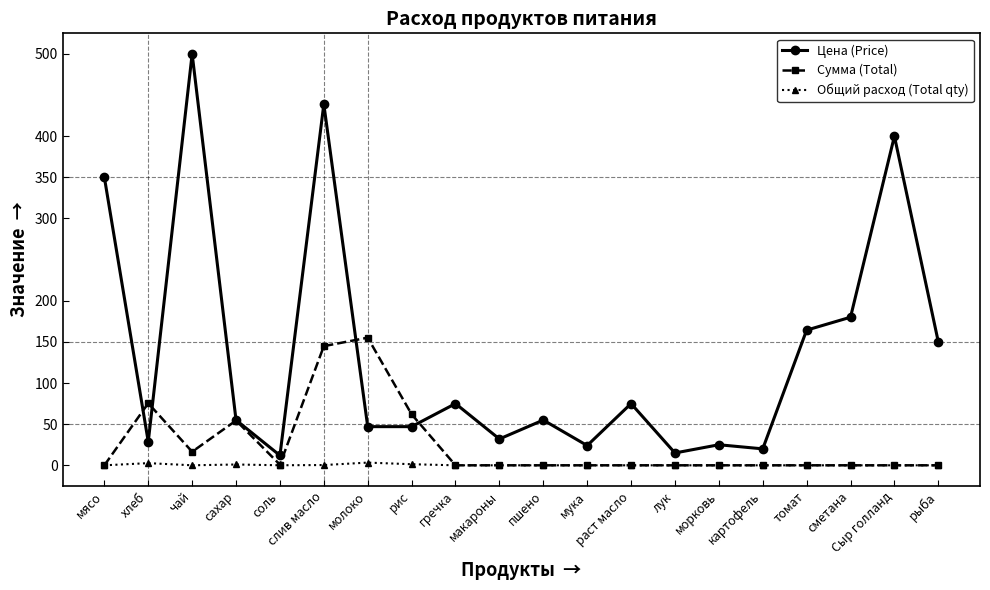

Is it true that Цена (Price) equals 61.8 at томат?

False